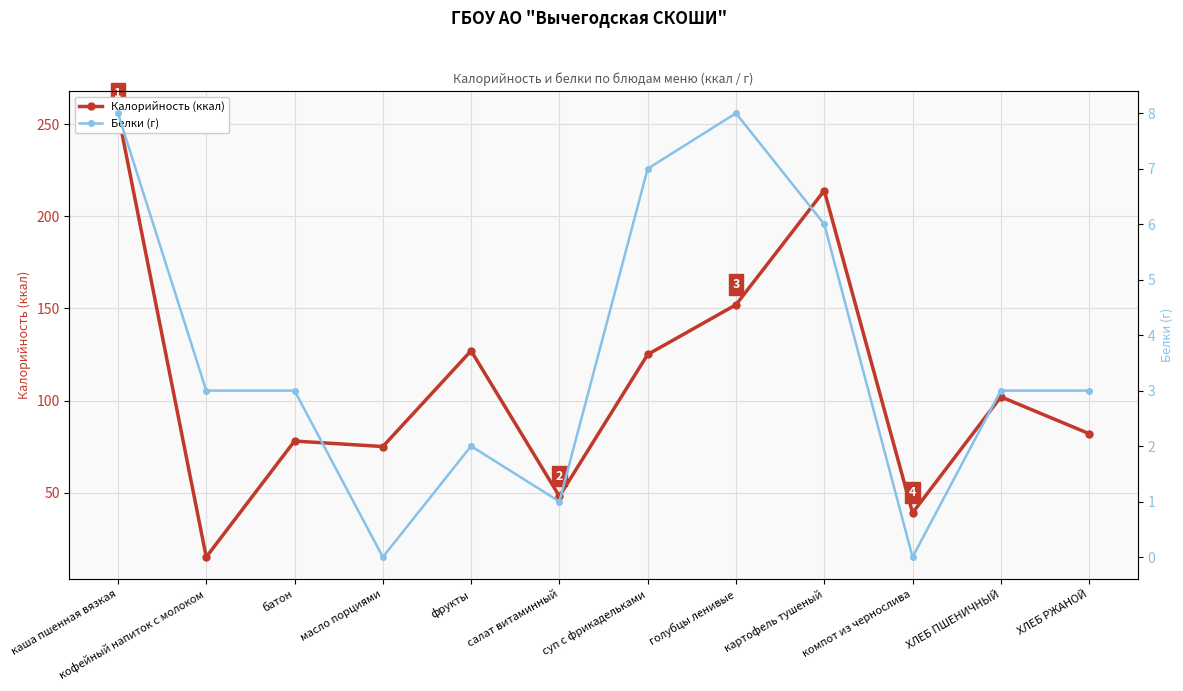

Which series has the widest spread of values?

Калорийность (ккал)